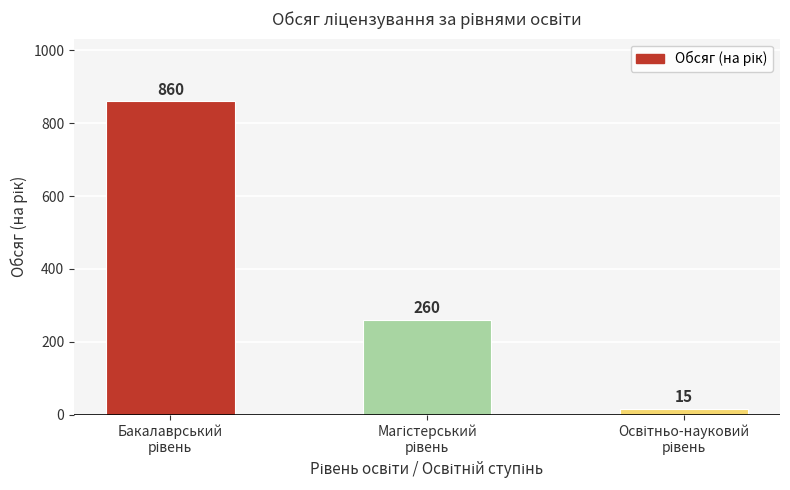

Does the chart contain any negative values?

No